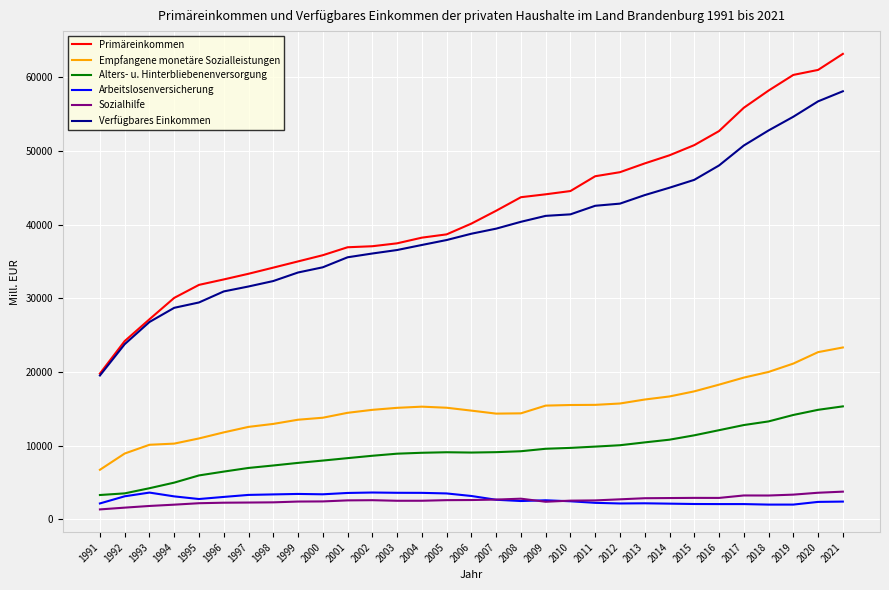

Is it true that Verfügbares Einkommen equals 55257.3 at 2000?

False